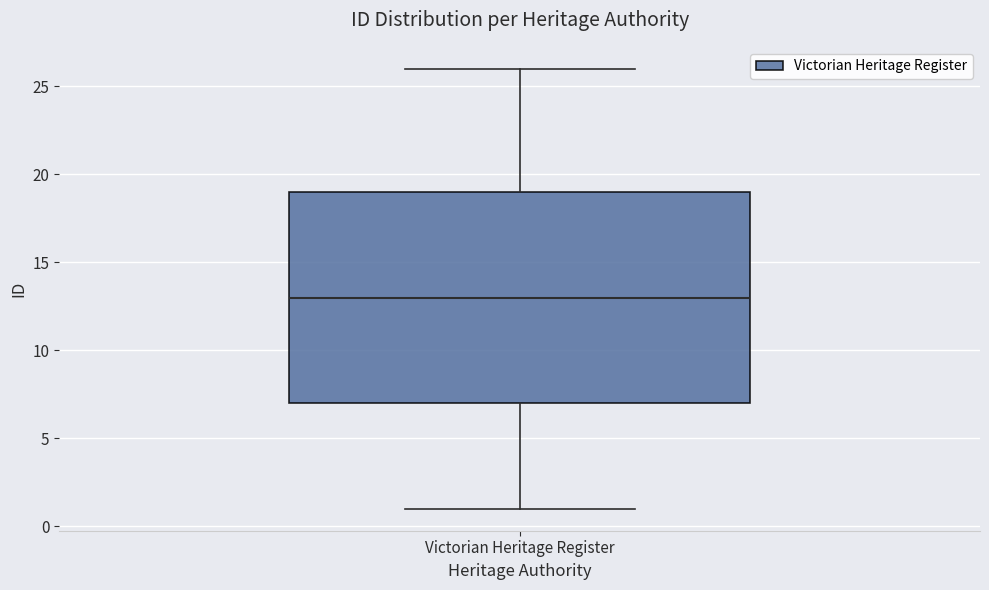

Read this box plot against the y-axis: the position of the median line, the range covered by the box, and the ends of both whiskers. The values are not printed on the chart, so give them approximately, as read against the axis.

median 13, box 7 to 19, whiskers 1 to 26